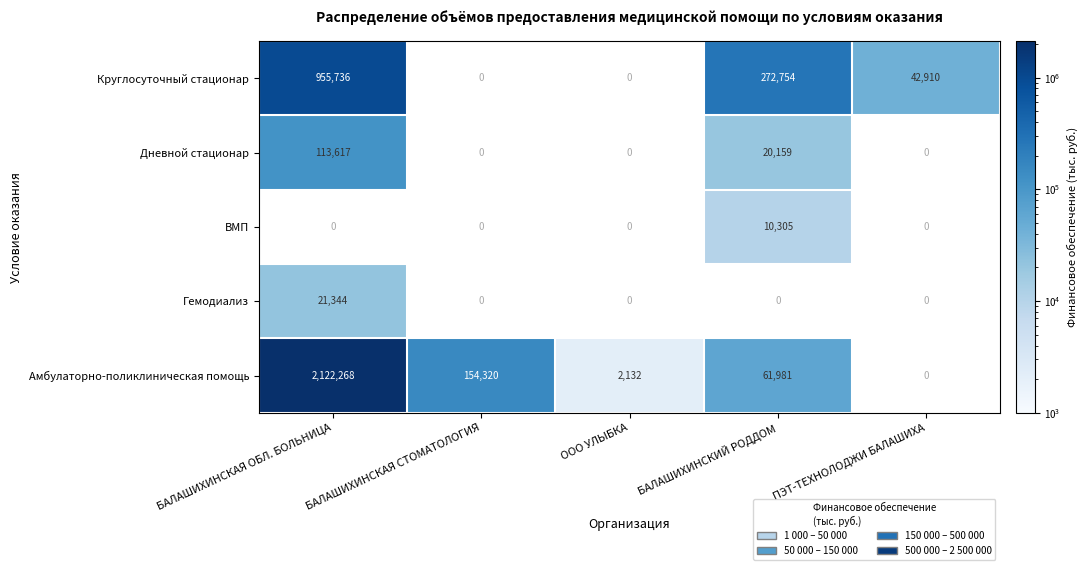

What is the sum of the Круглосуточный стационар values at БАЛАШИХИНСКАЯ ОБЛ. БОЛЬНИЦА and ПЭТ-ТЕХНОЛОДЖИ БАЛАШИХА?

998646